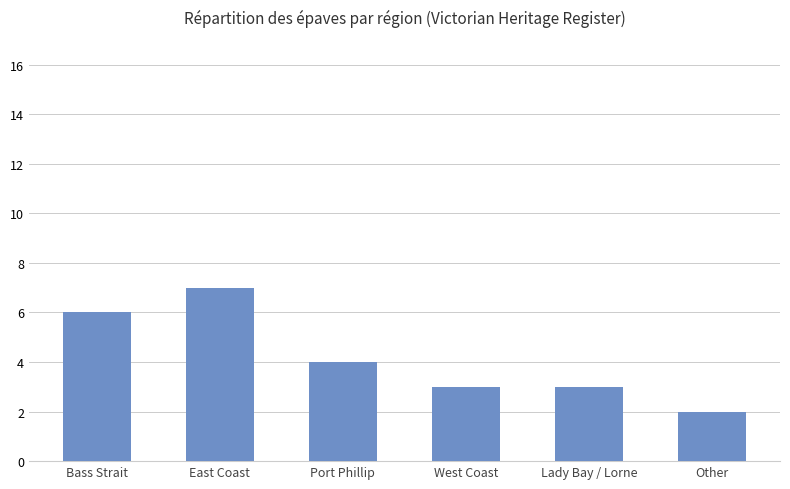

The value at West Coast is 1. True or false?

False